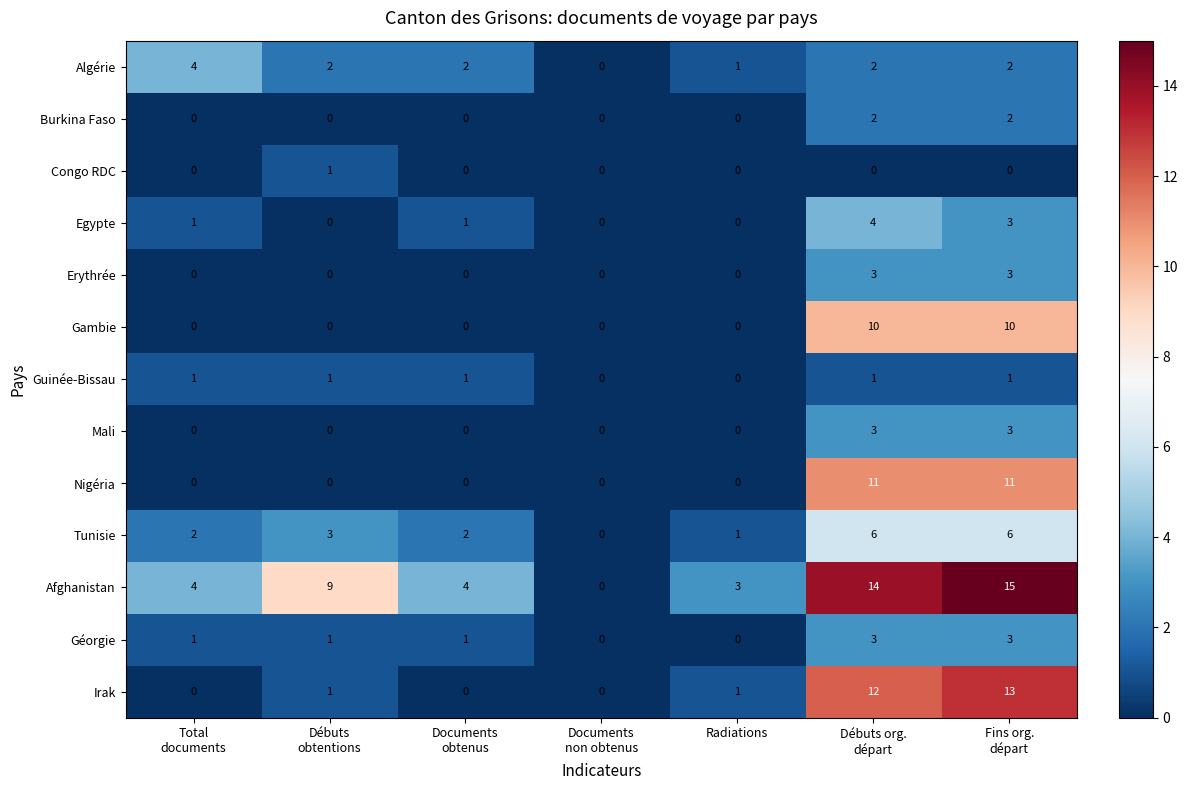

What is the maximum value shown in the chart?

15